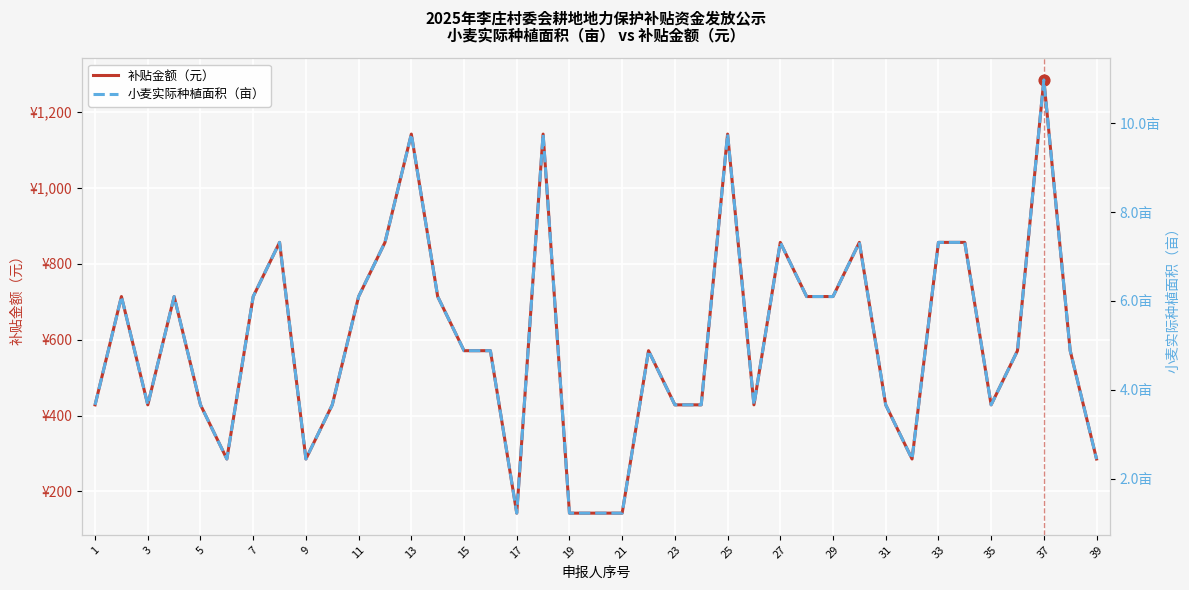

Which series reaches the maximum Y coordinate?

补贴金额（元）